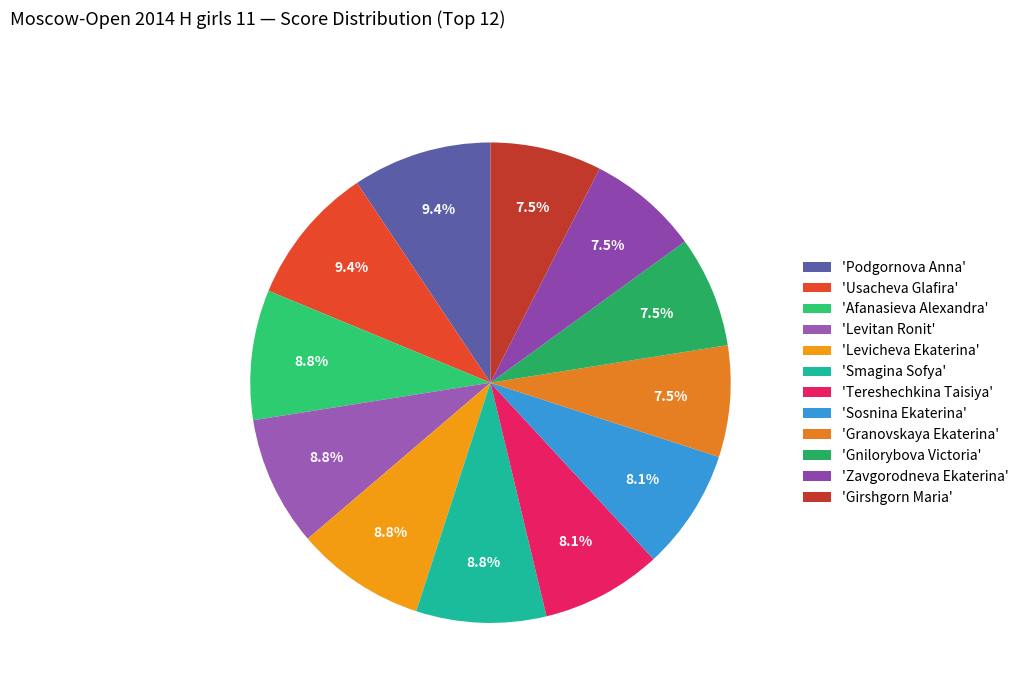

How many slices are in this pie chart?

12